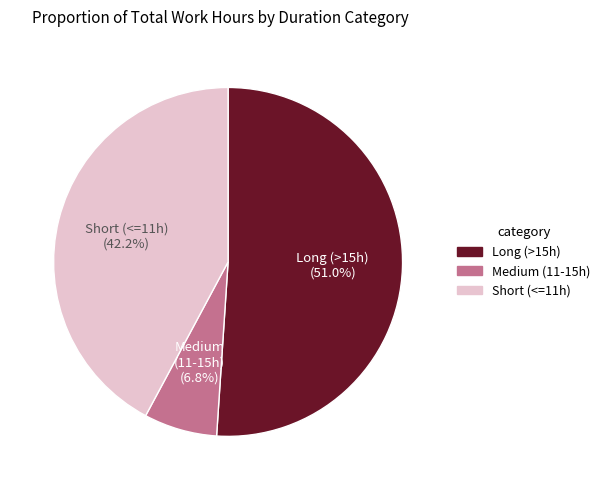

Is there any slice that represents more than half of the pie?

Yes